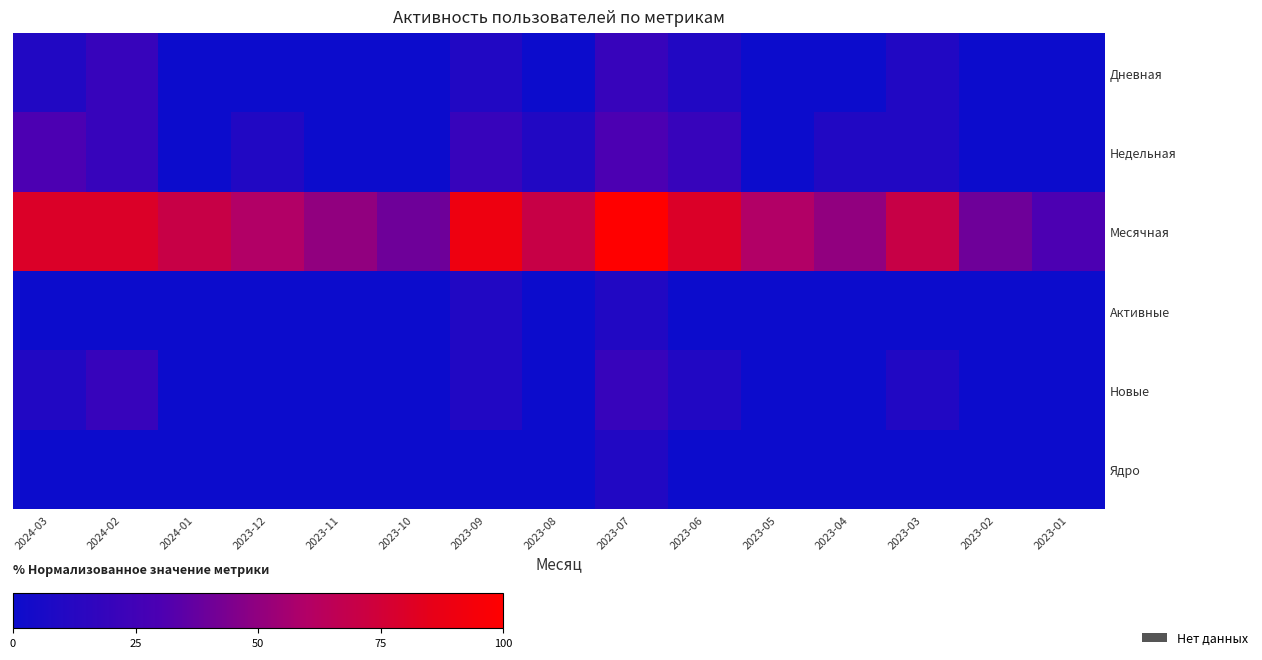

List the series in order of their peak value, lowest first.

Активные, Ядро, Дневная, Новые, Недельная, Месячная